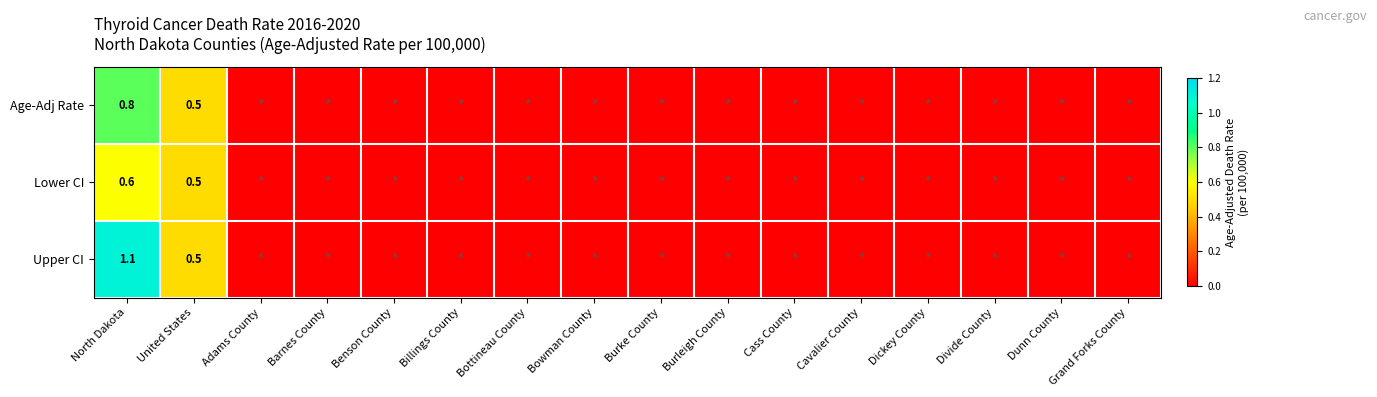

The value of Lower CI at United States is 0.9. True or false?

False